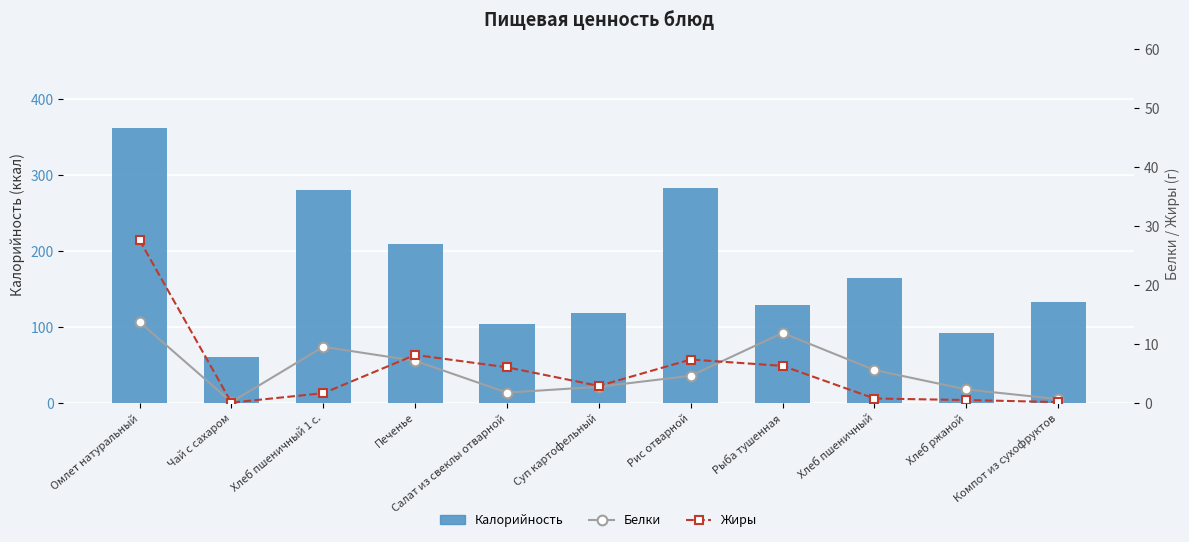

What is the label of the 9th bar from the left?

Хлеб пшеничный